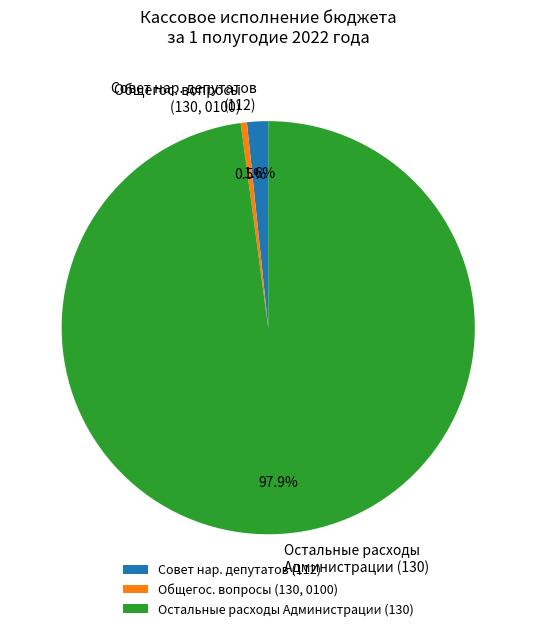

Which category has the smallest portion of the pie?

Общегос. вопросы (130, 0100)